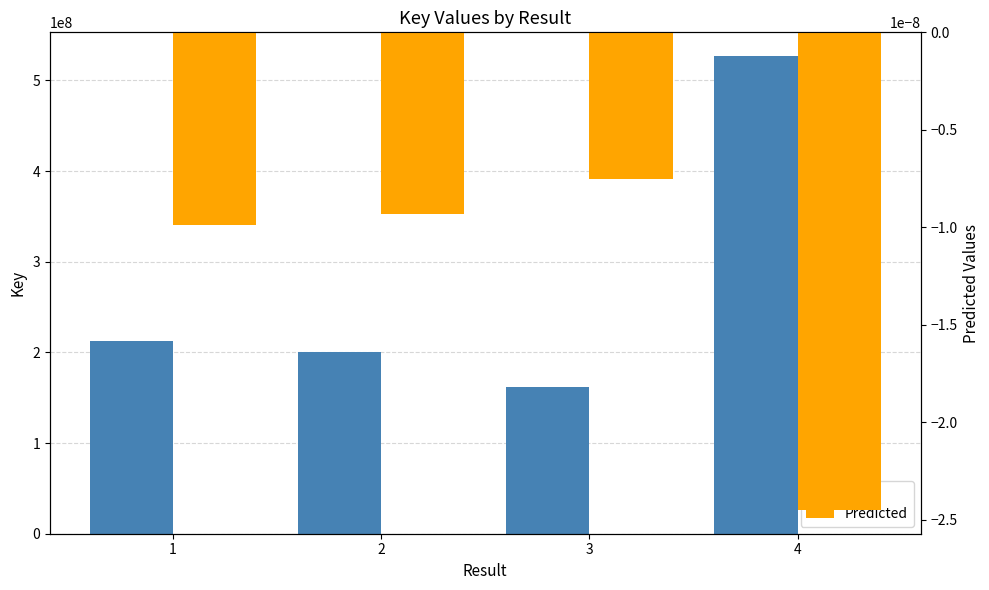

At which category does the chart reach its peak across all series?

4